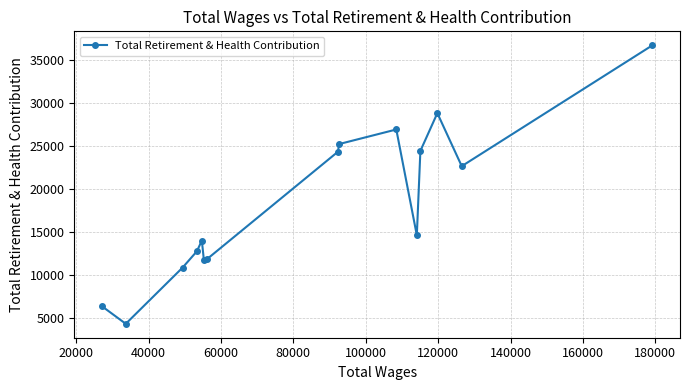

What is the average value?

18370